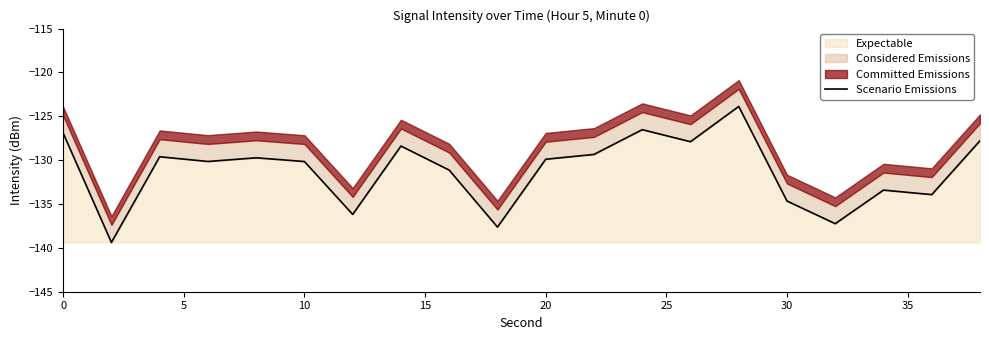

Reading left to right, extract all data points from this chart.

-126.9	-139.4	-129.6	-130.1	-129.7	-130.2	-136.2	-128.4	-131.1	-137.6	-129.9	-129.3	-126.5	-127.9	-123.9	-134.7	-137.2	-133.4	-133.9	-127.8